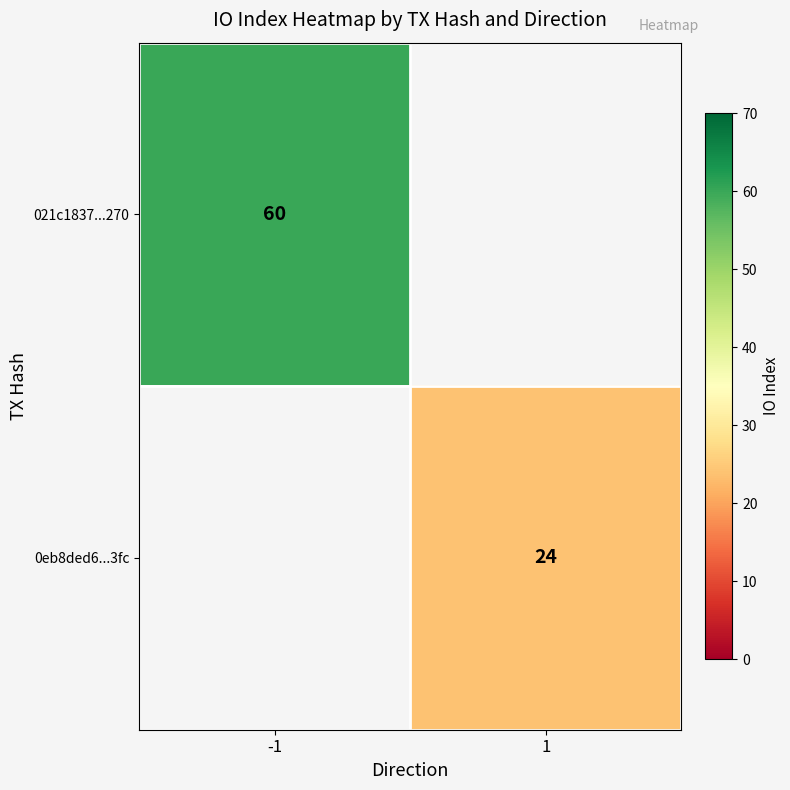

Is the value of 021c1837...270 at -1 greater than the value of 0eb8ded6...3fc at 1?

Yes